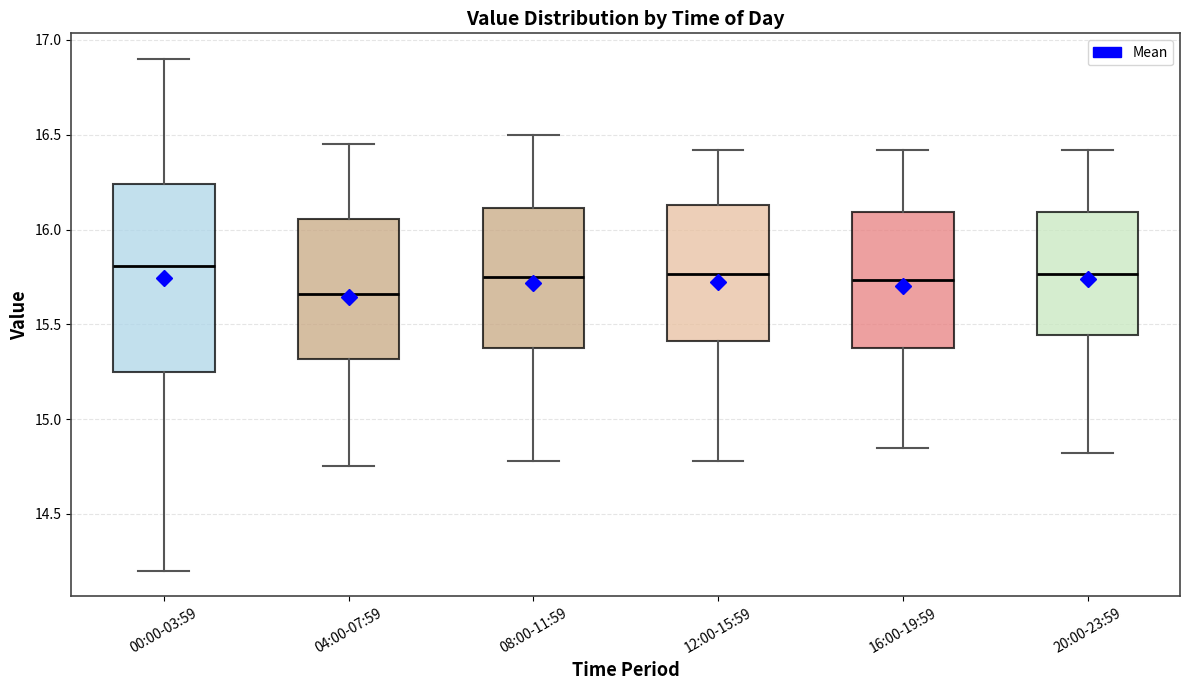

Which box is the tallest, from its lower edge to its upper edge?

00:00-03:59